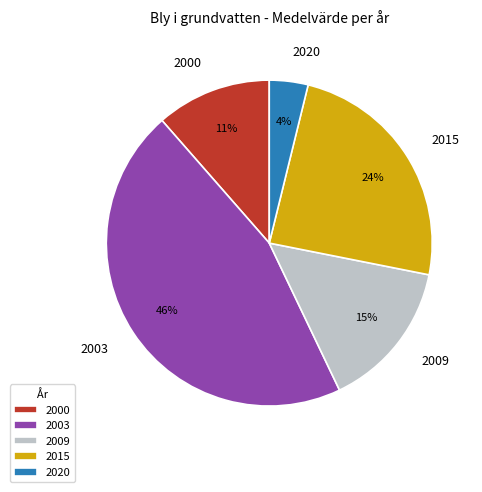

What percentage is the 2020 slice, to the nearest percent?

4%